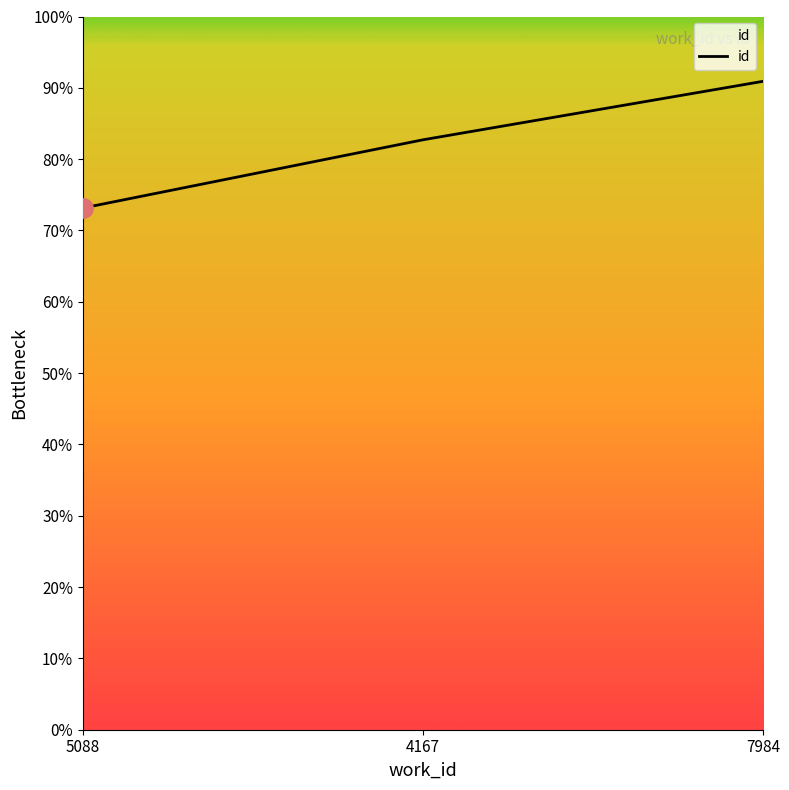

Between 4167 and 7984, which is larger?

7984